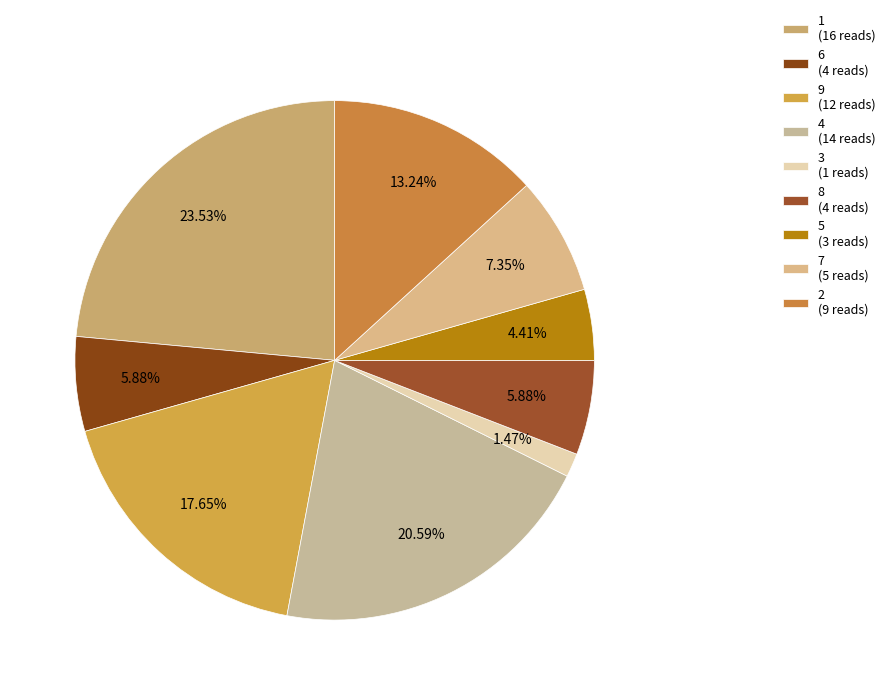

Which category has the smallest portion of the pie?

3 (1 reads)